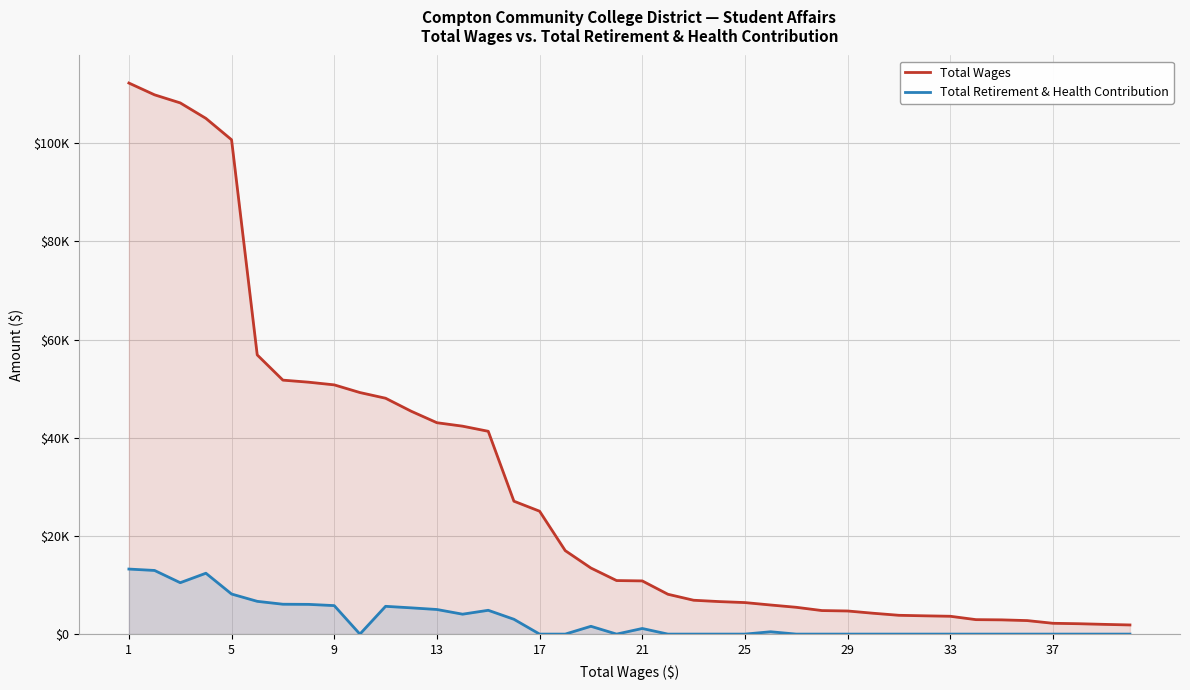

List the series in order of their overall mean, lowest first.

Total Retirement & Health Contribution, Total Wages